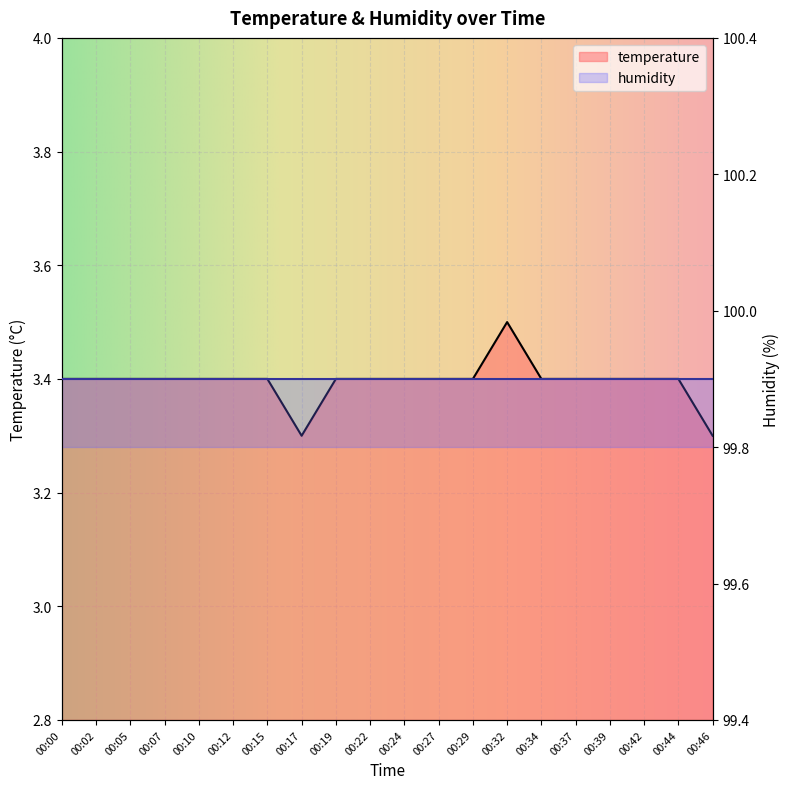

Read the value at 00:27.

3.4